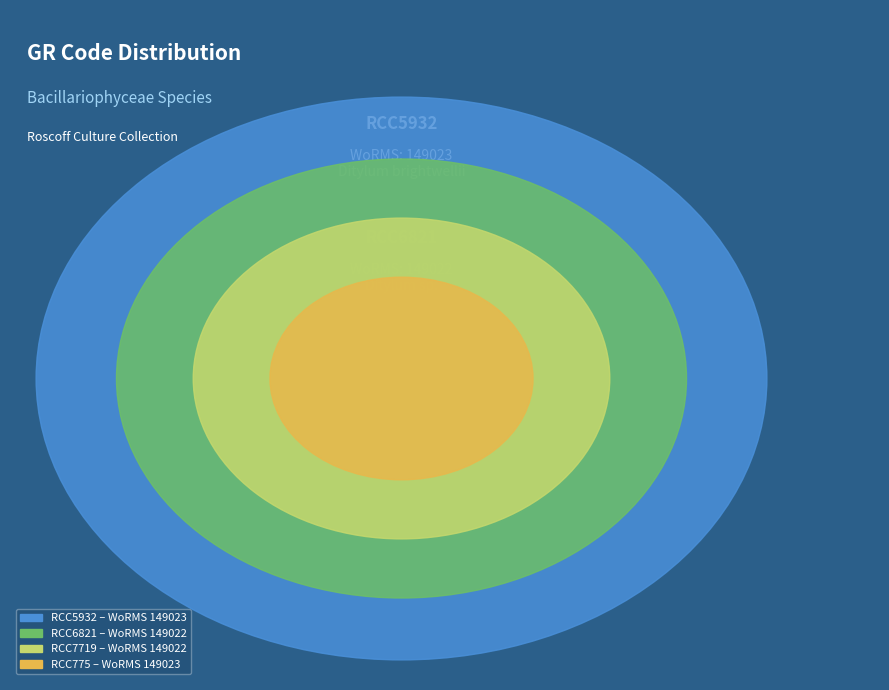

Between RCC6821 and RCC5932, which is larger?

RCC5932